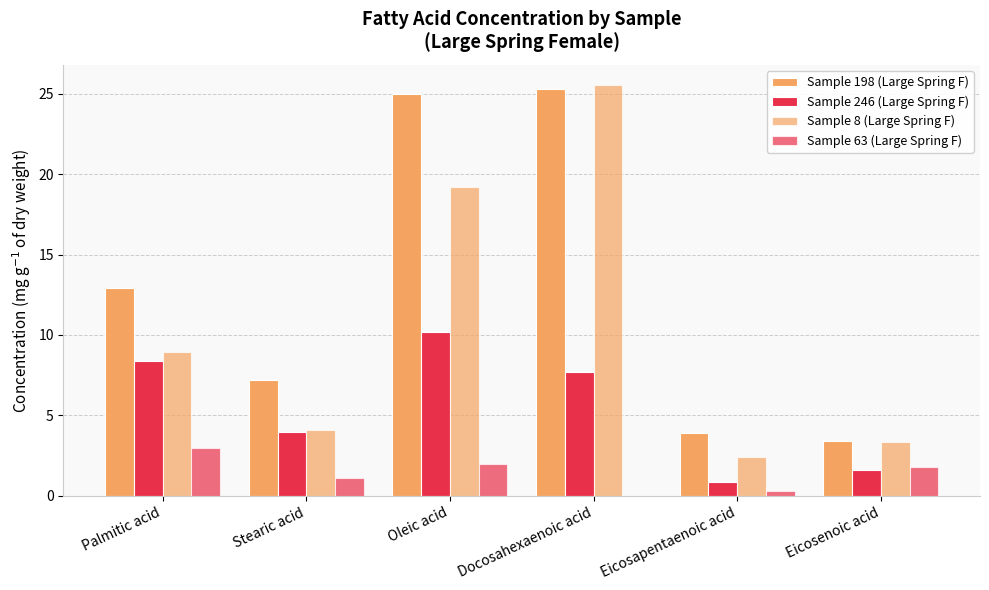

How many groups of bars are there?

6